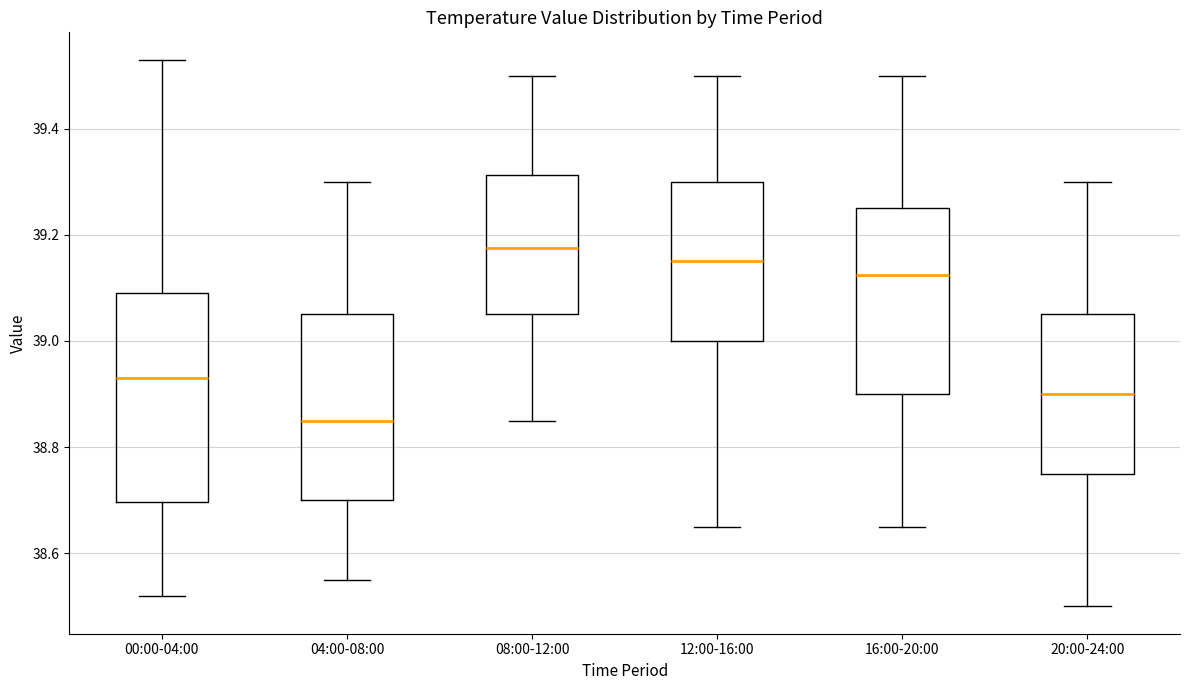

Which box's median line is the highest?

08:00-12:00